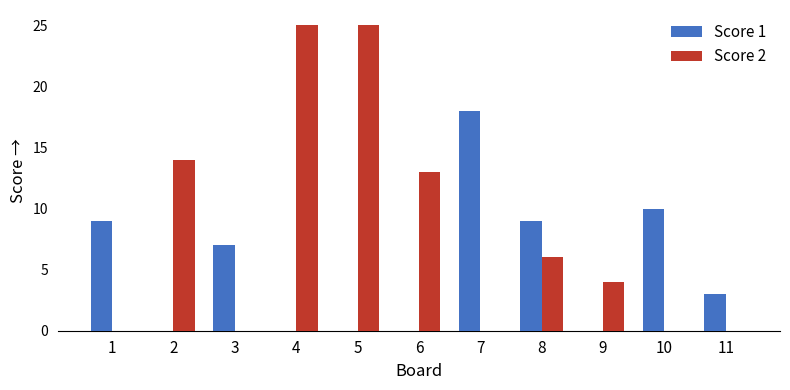

How many groups of bars are there?

11